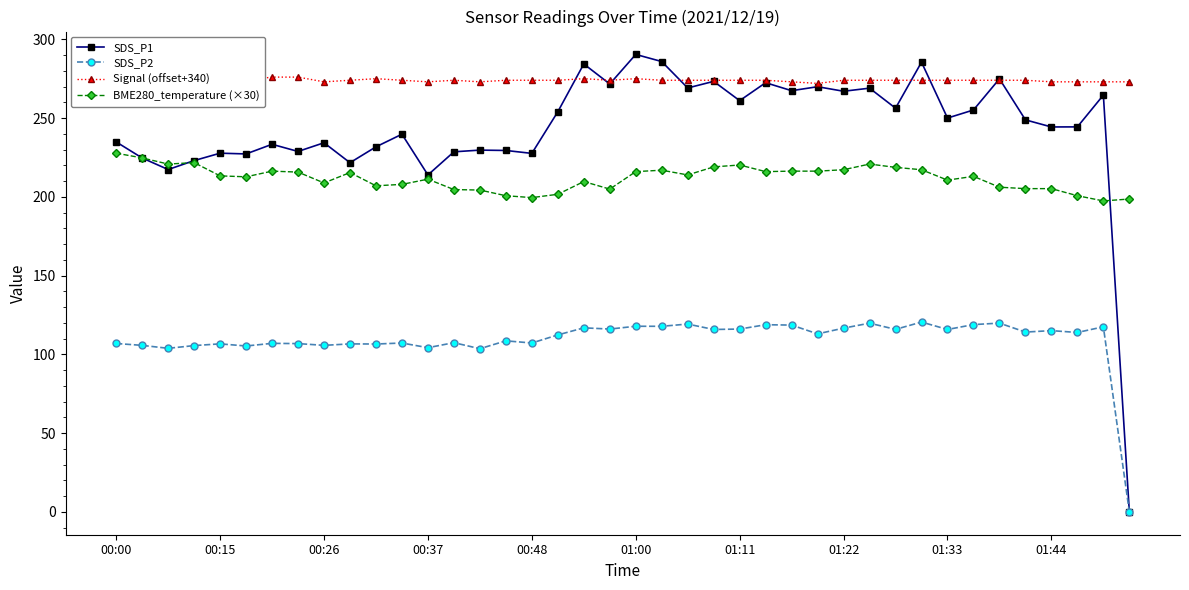

What is the maximum value for SDS_P2?

120.5